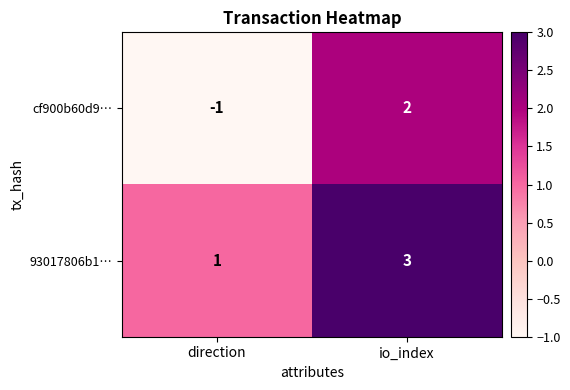

At which category is the sum across all series the highest?

io_index